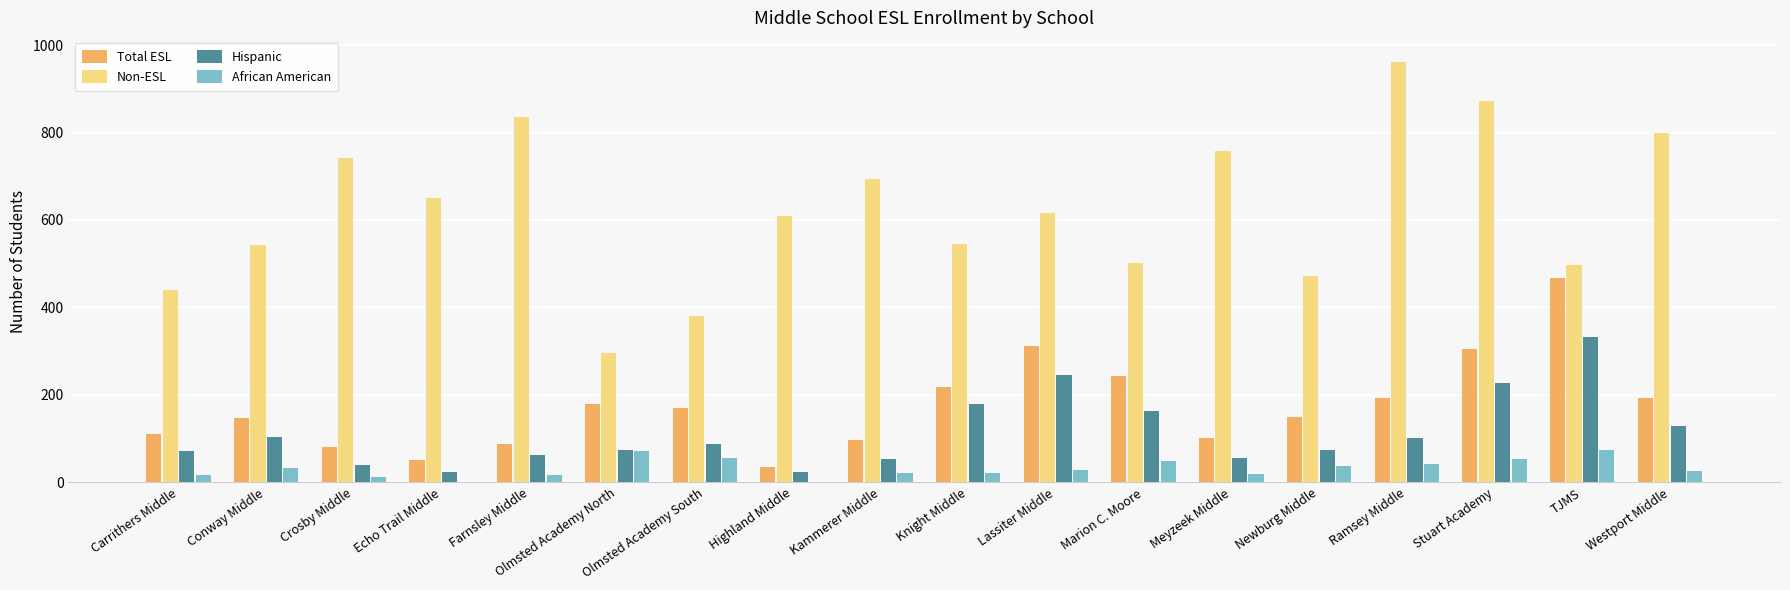

Which series changed the most between Carrithers Middle and TJMS?

Total ESL